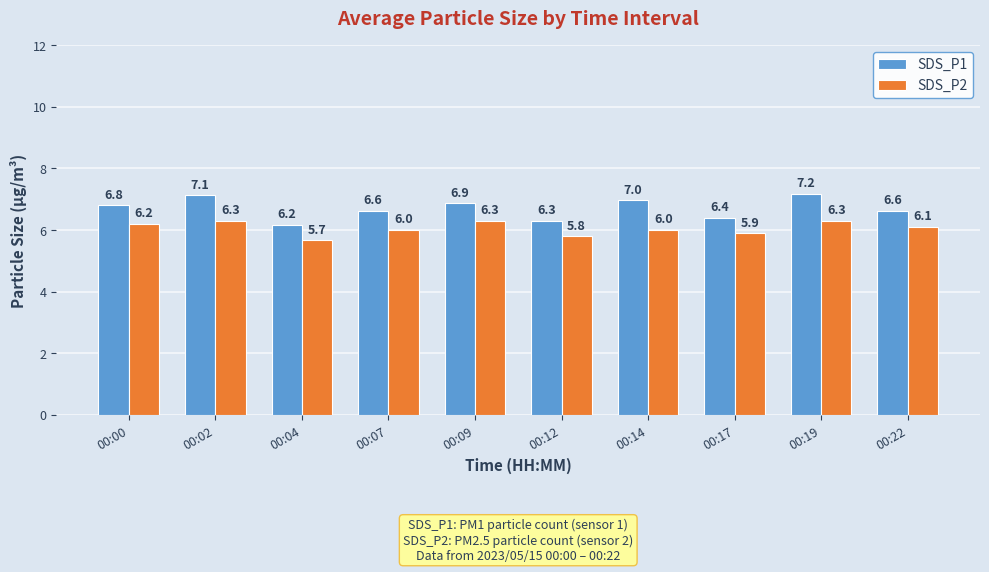

Is the value of SDS_P2 at 00:17 greater than the value of SDS_P1 at 00:17?

No